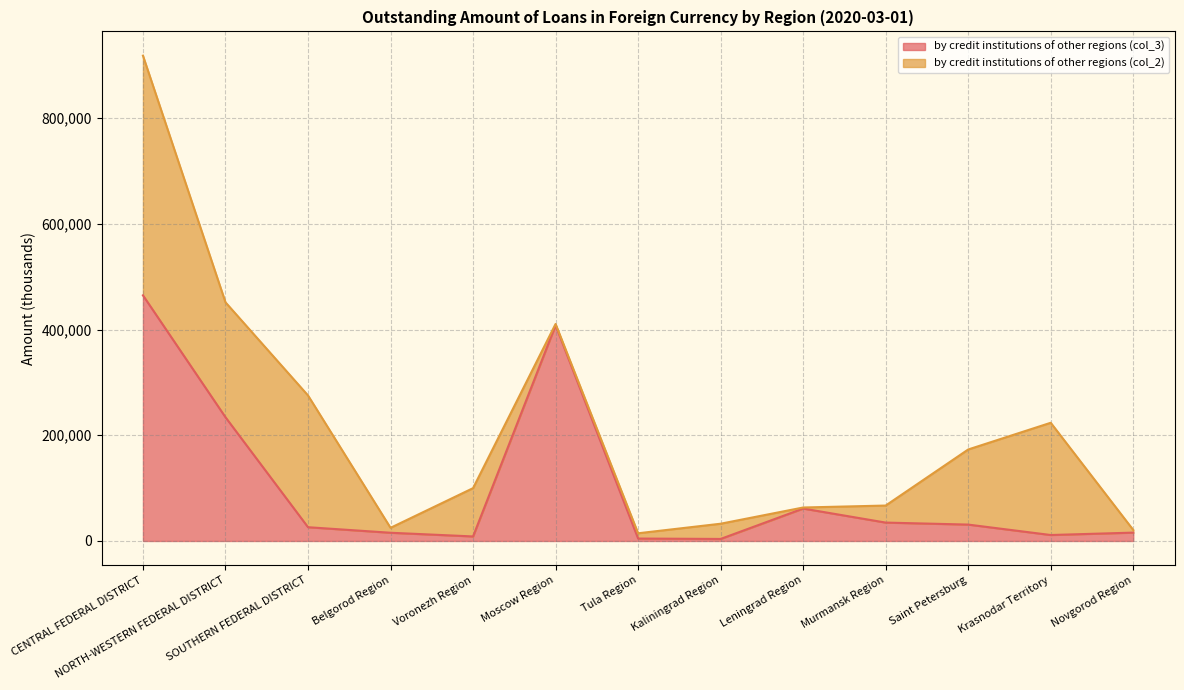

Which category has the highest value in the by credit institutions of other regions (col_3) series?

CENTRAL FEDERAL DISTRICT